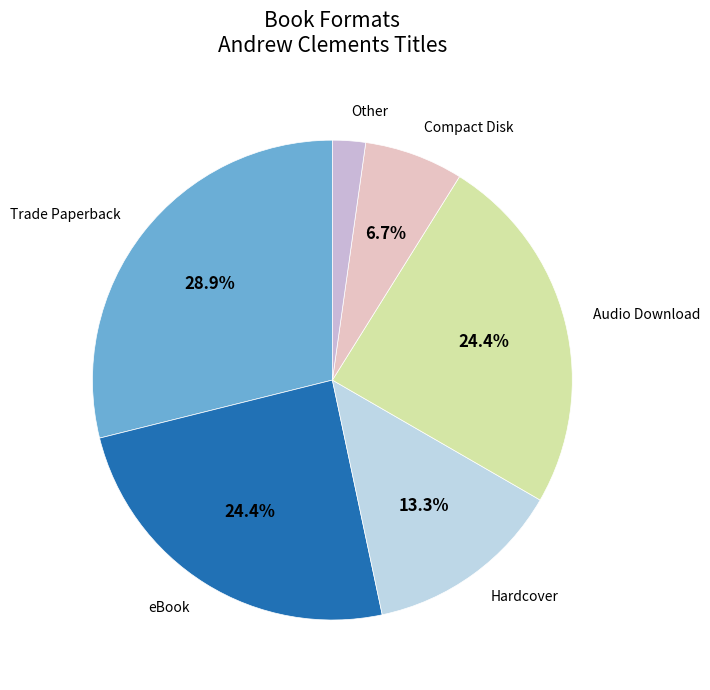

Which slice is the smallest?

Other